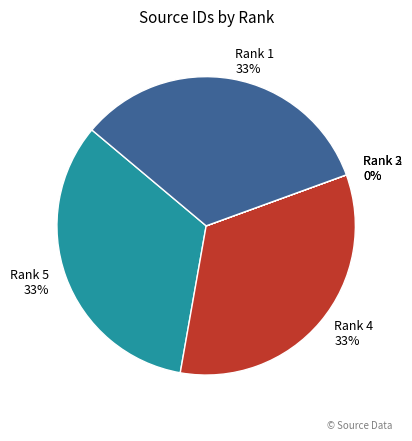

To the nearest percent, what is the average slice percentage?

20%